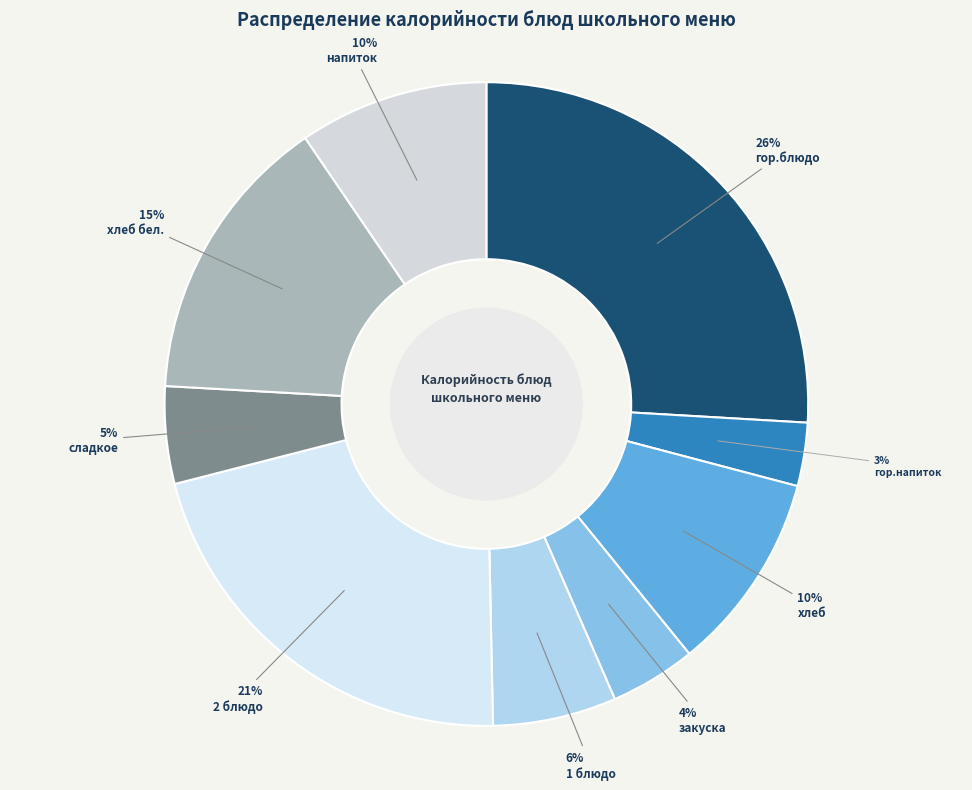

Which category has the biggest portion of the pie?

гор.блюдо